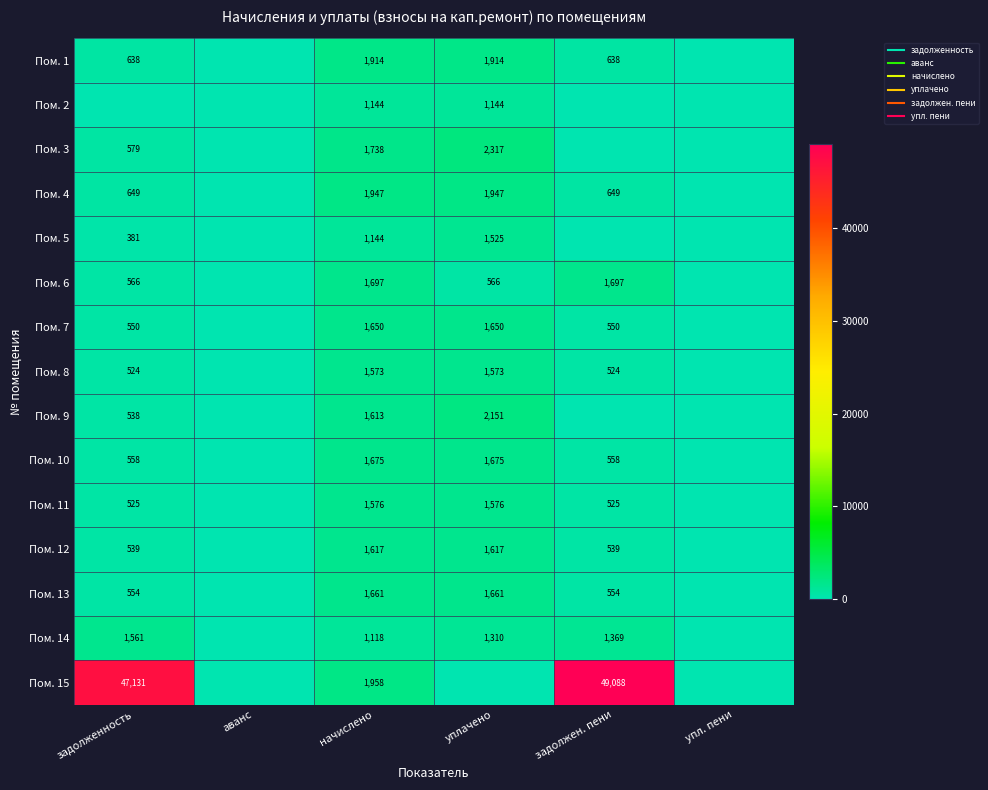

List the series in order of their peak value, lowest first.

Пом. 2, Пом. 5, Пом. 14, Пом. 8, Пом. 11, Пом. 12, Пом. 7, Пом. 13, Пом. 10, Пом. 6, Пом. 1, Пом. 4, Пом. 9, Пом. 3, Пом. 15